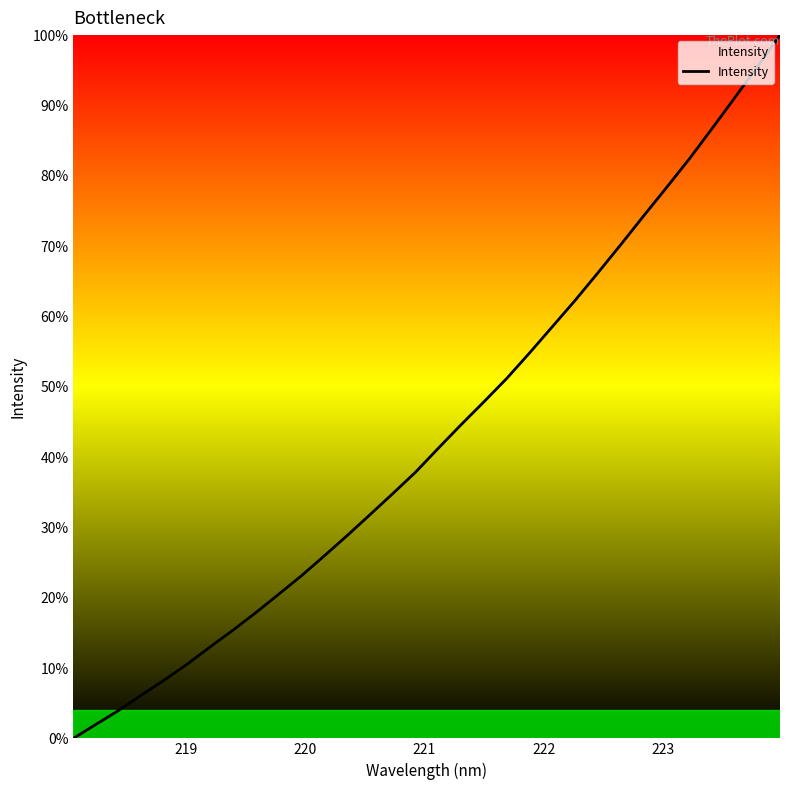

What is the greatest value displayed?

100.0